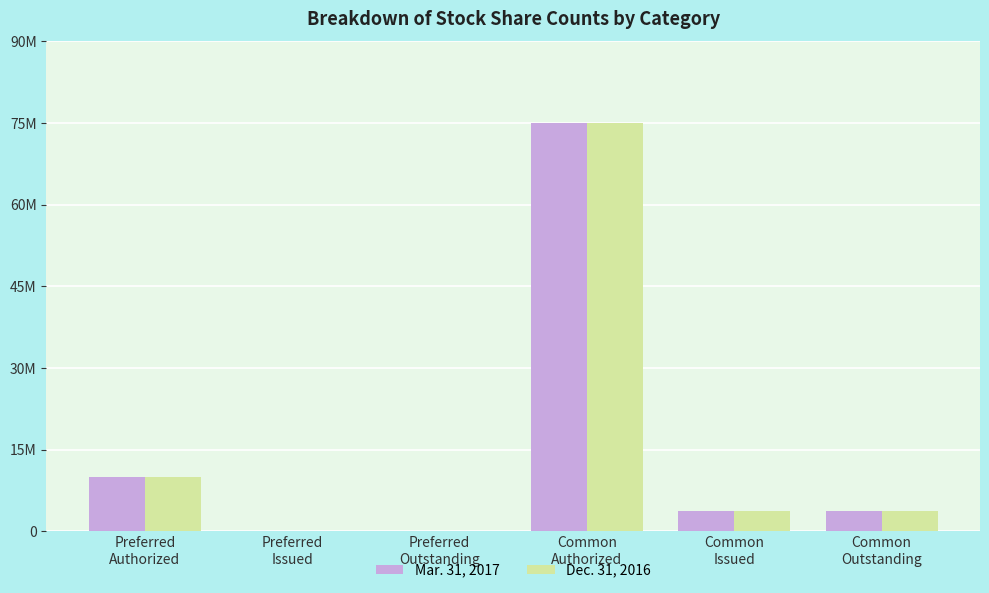

Rank the categories by Mar. 31, 2017 value from lowest to highest.

Preferred
Issued, Preferred
Outstanding, Common
Issued, Common
Outstanding, Preferred
Authorized, Common
Authorized